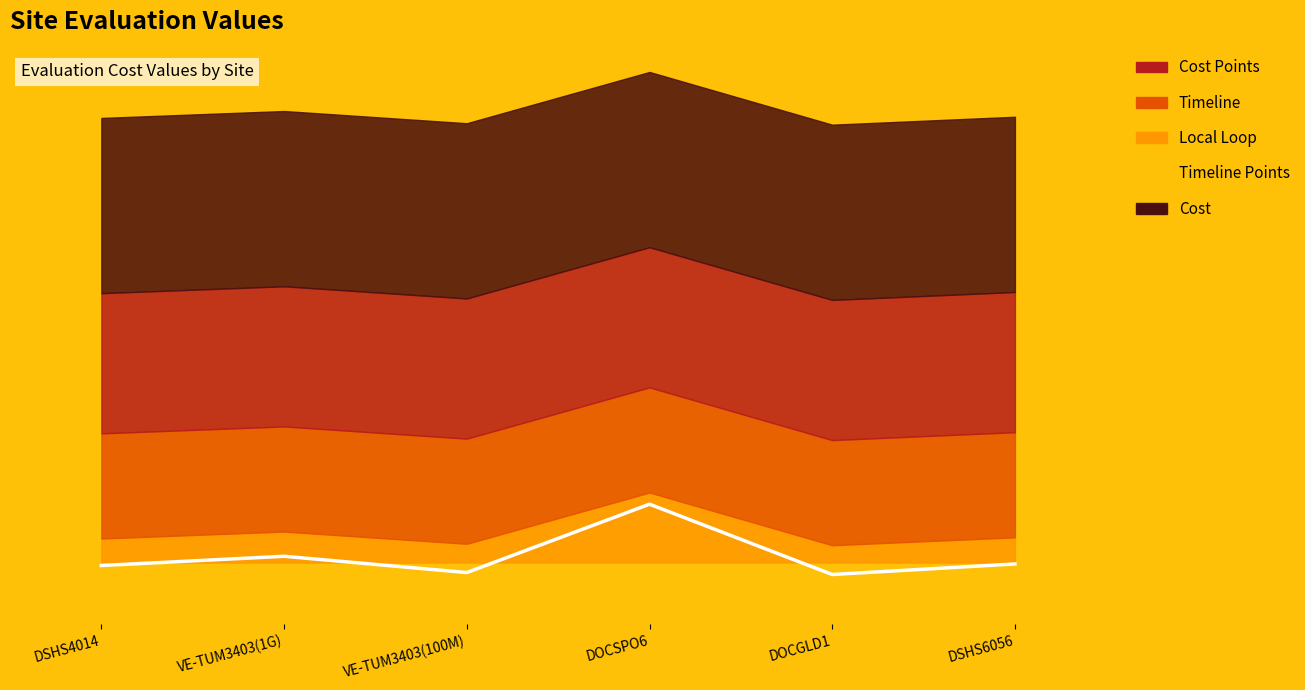

What is the label of the 6th point from the left?

DSHS6056